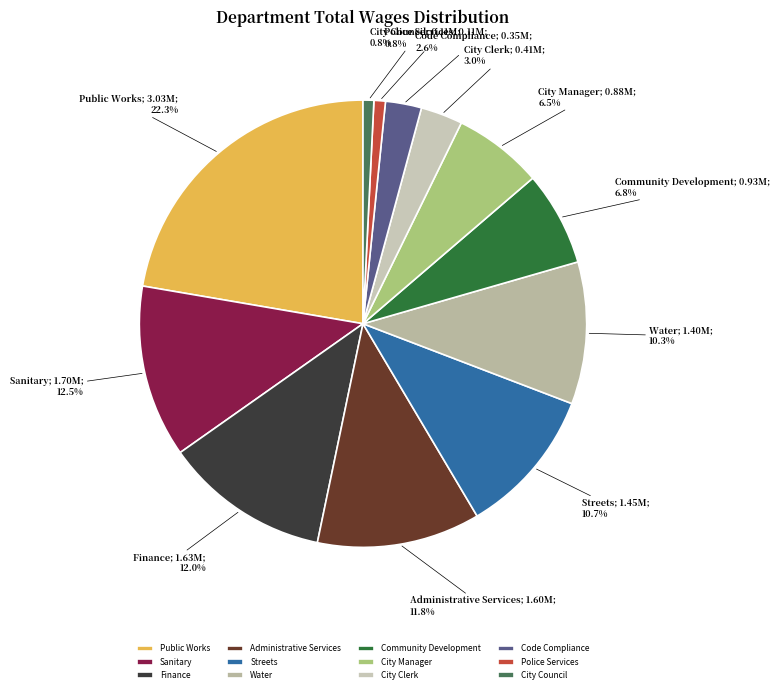

Is it true that City Council is 11% of the pie?

False